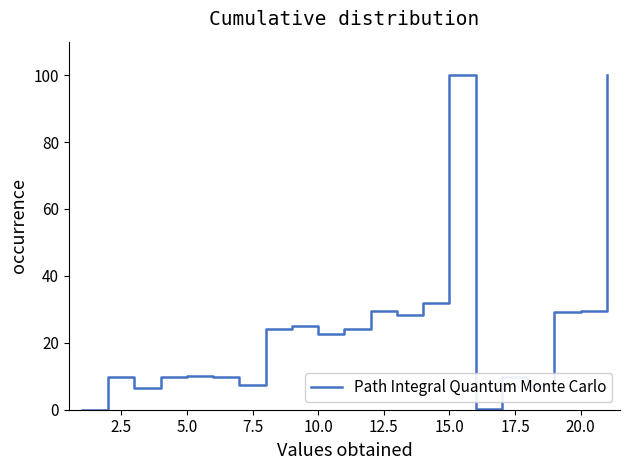

What is the difference between the maximum and minimum values?

100.0